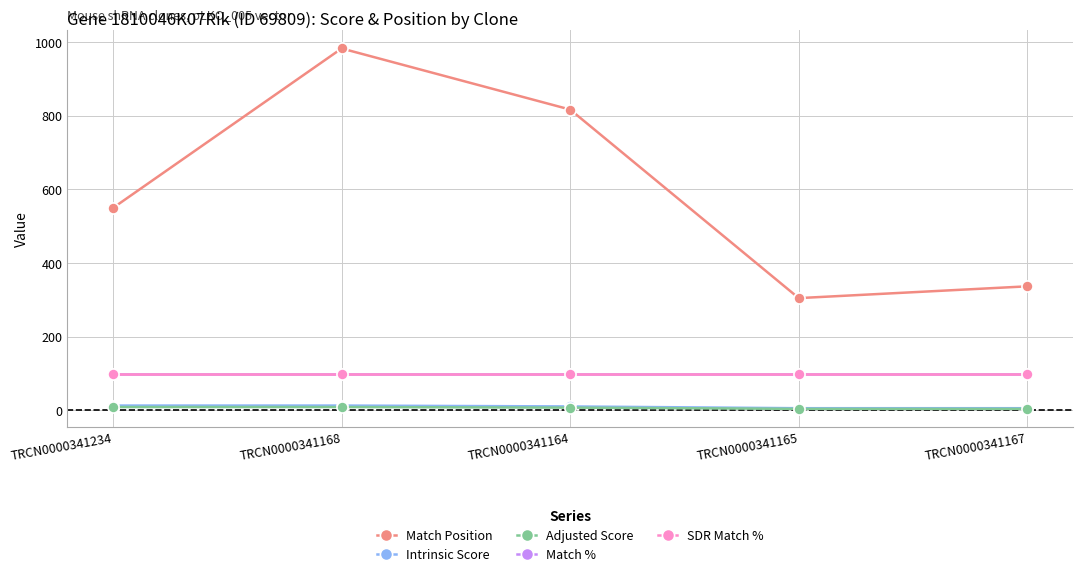

What is the label of the 5th point from the right?

TRCN0000341234